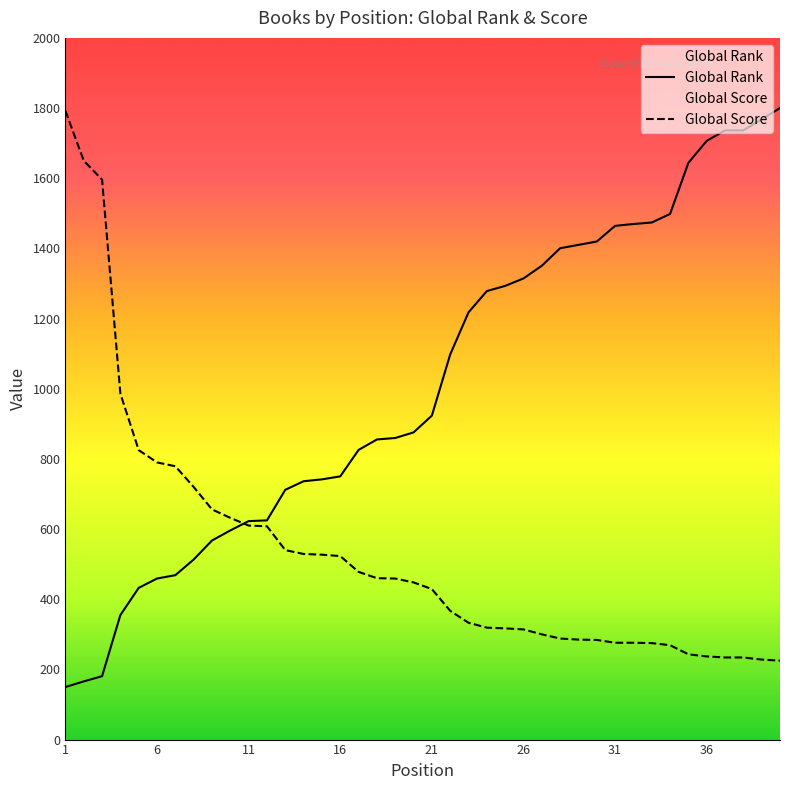

List the series in order of their overall mean, highest first.

Global Rank, Global Score